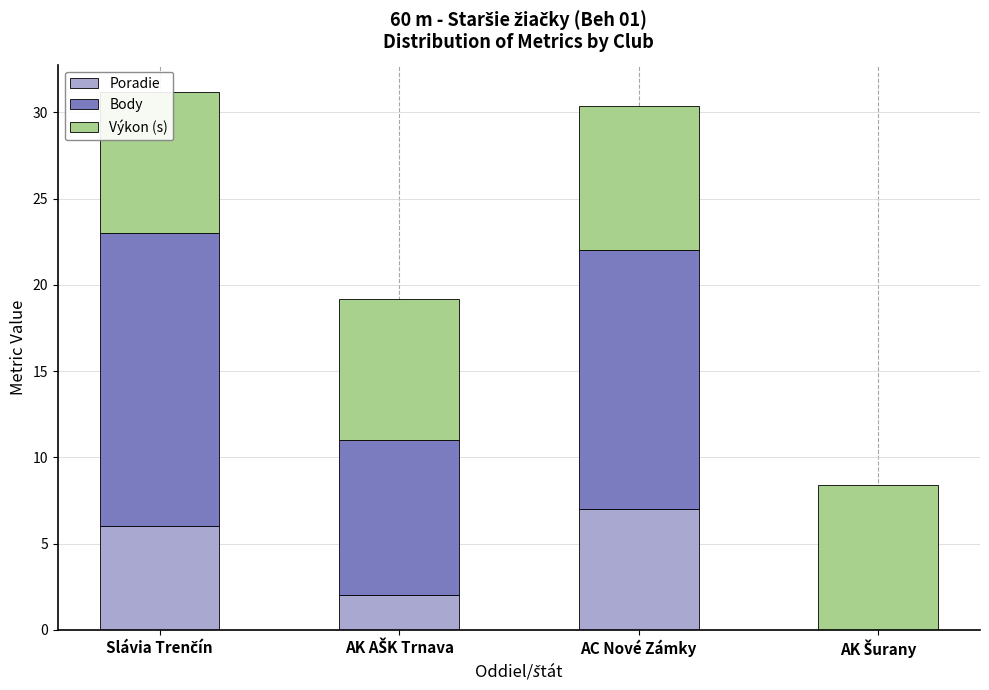

Which category has the highest value in the Poradie series?

AC Nové Zámky